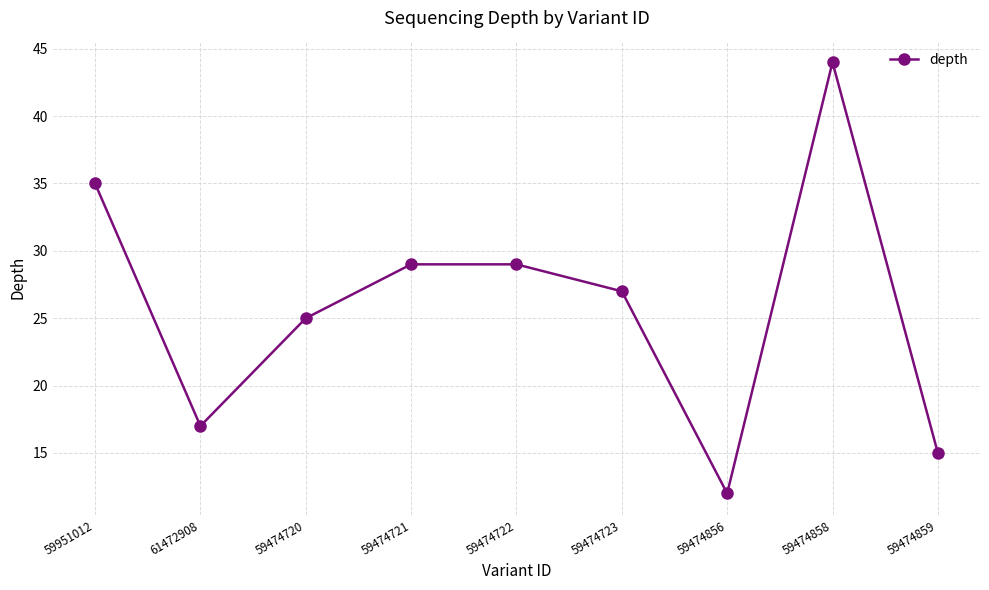

What is the difference between the maximum and minimum values?

32